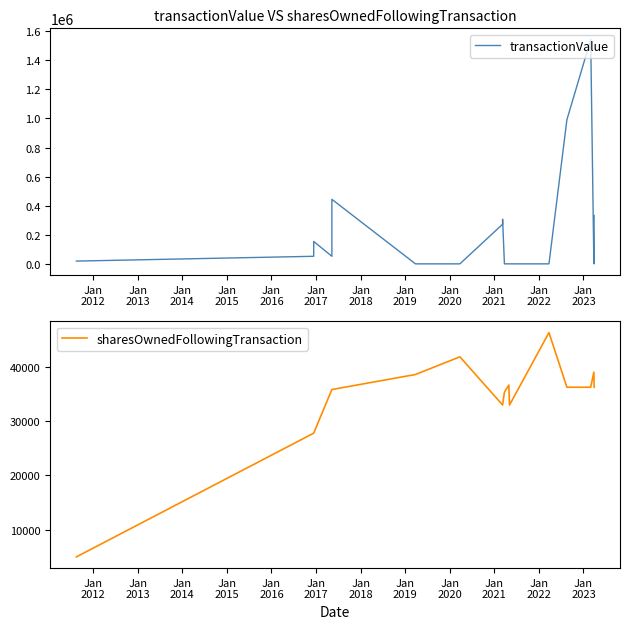

What is the greatest value displayed?

1542861